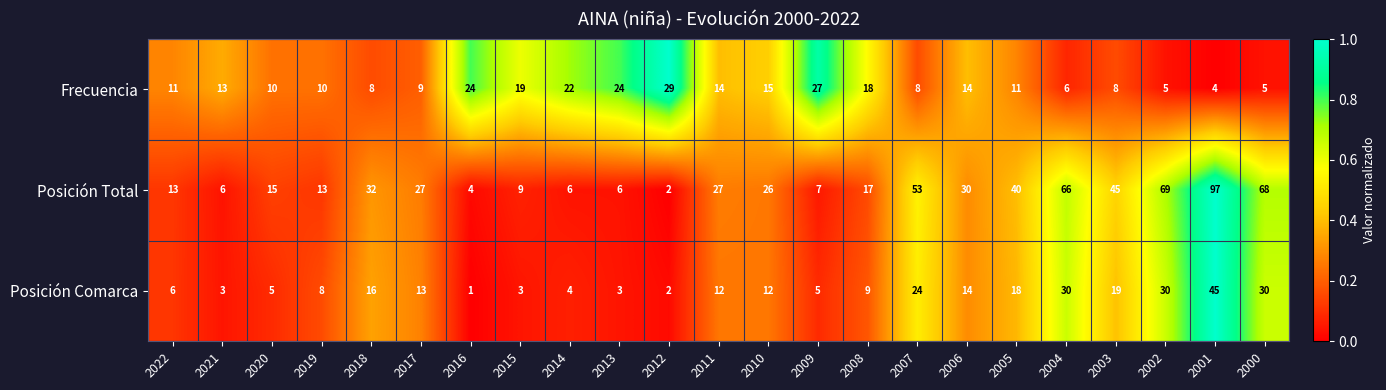

What is the total value across all series at 2015?

31